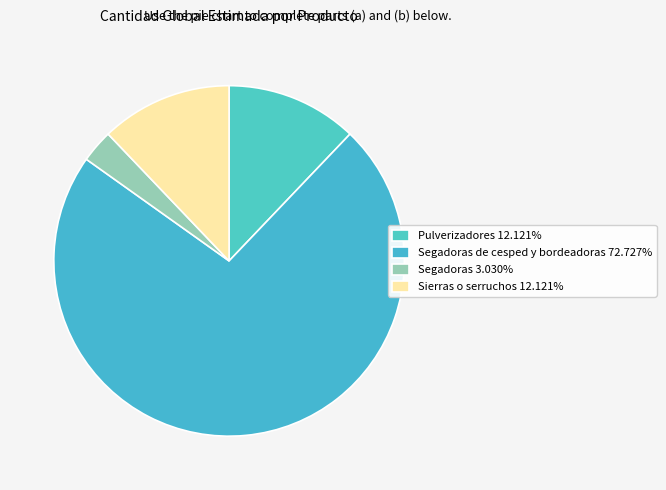

Count the number of slices in the pie.

4